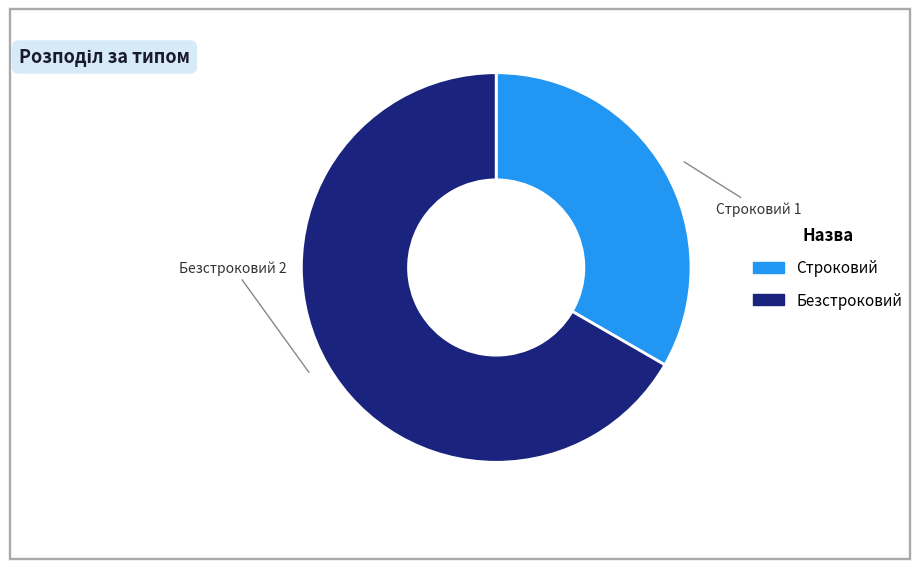

Is the sum of Строковий and Безстроковий greater than half?

Yes